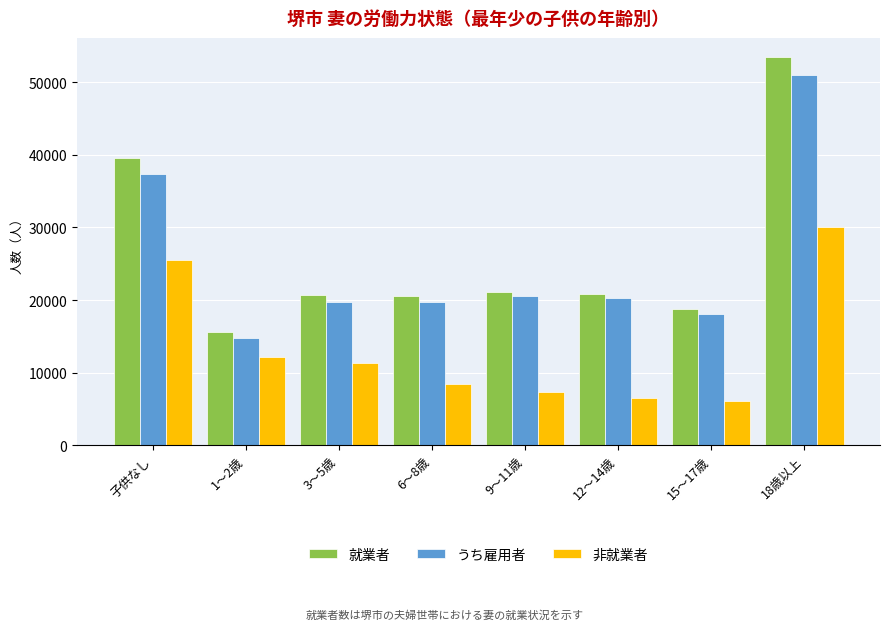

Which category has the highest value across all series?

18歳以上